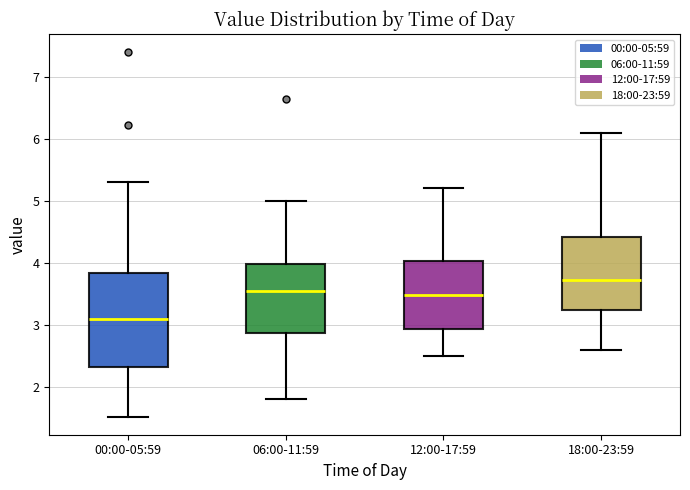

Reading left to right, read every box against the y-axis: the position of its median line, the range the box covers, and the ends of its whiskers. The values are not printed on the chart, so give them approximately, as read against the axis.

00:00-05:59: median 3.1, box 2.3 to 3.8, whiskers 1.5 to 5.3
06:00-11:59: median 3.6, box 2.9 to 4.0, whiskers 1.8 to 5.0
12:00-17:59: median 3.5, box 2.9 to 4.0, whiskers 2.5 to 5.2
18:00-23:59: median 3.7, box 3.2 to 4.4, whiskers 2.6 to 6.1